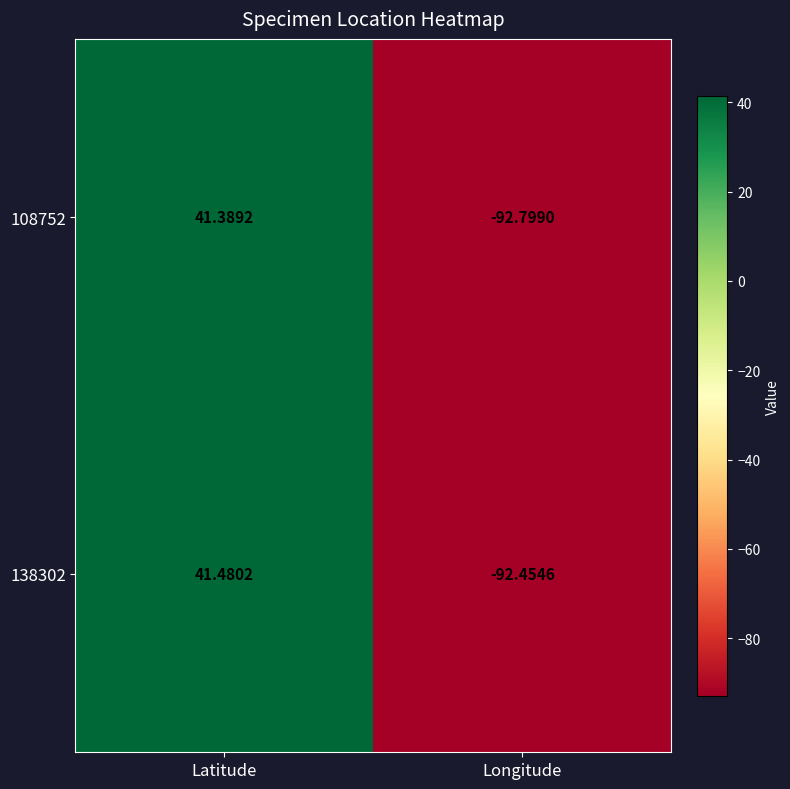

At which label is 108752 closest to -25?

Latitude